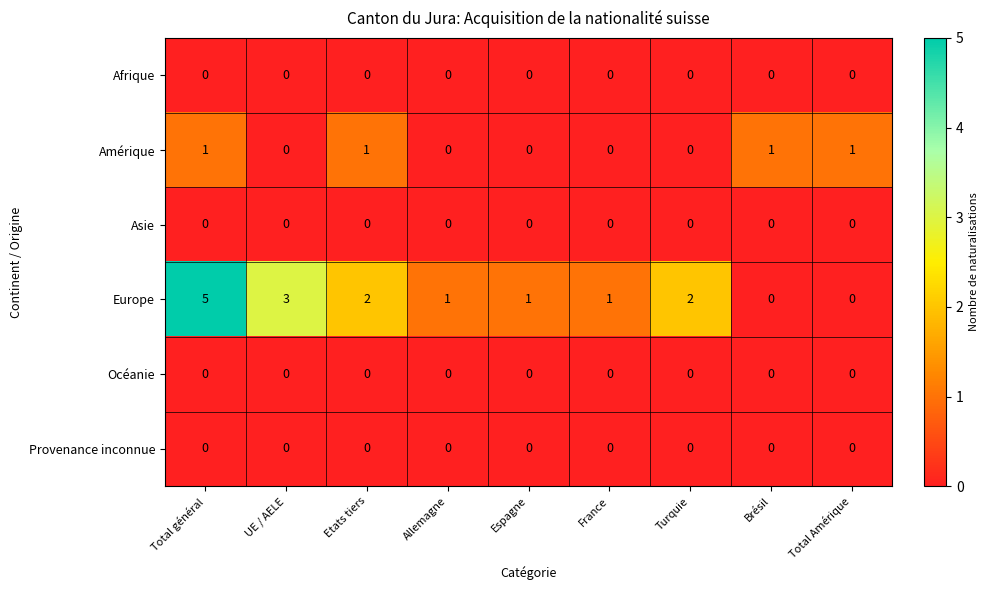

Which series has the widest spread of values?

Europe